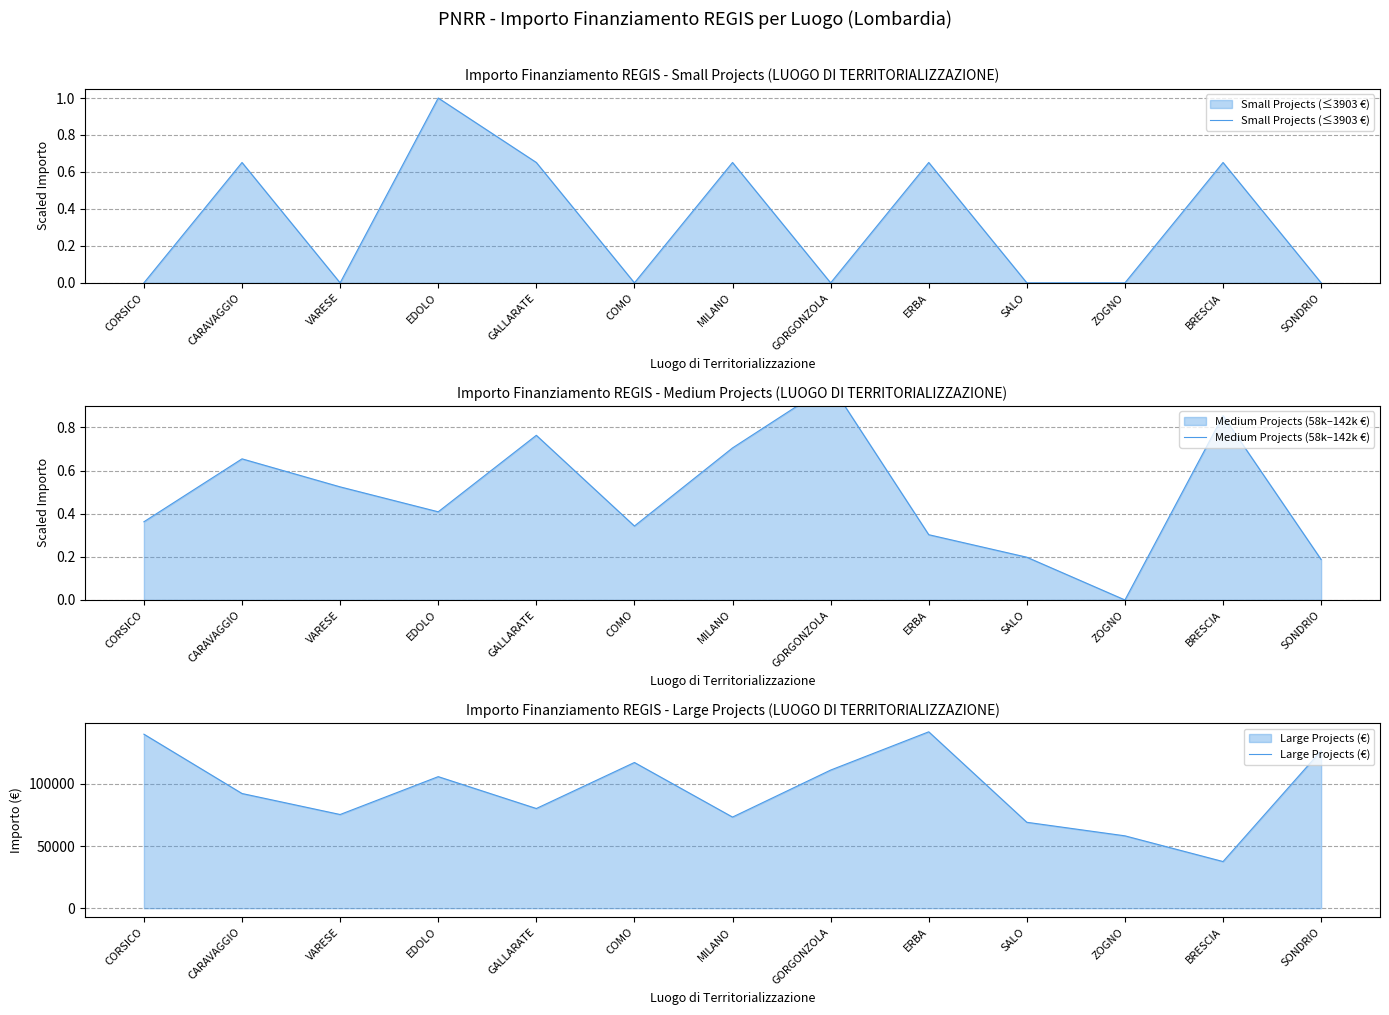

What position from the left is ERBA?

9